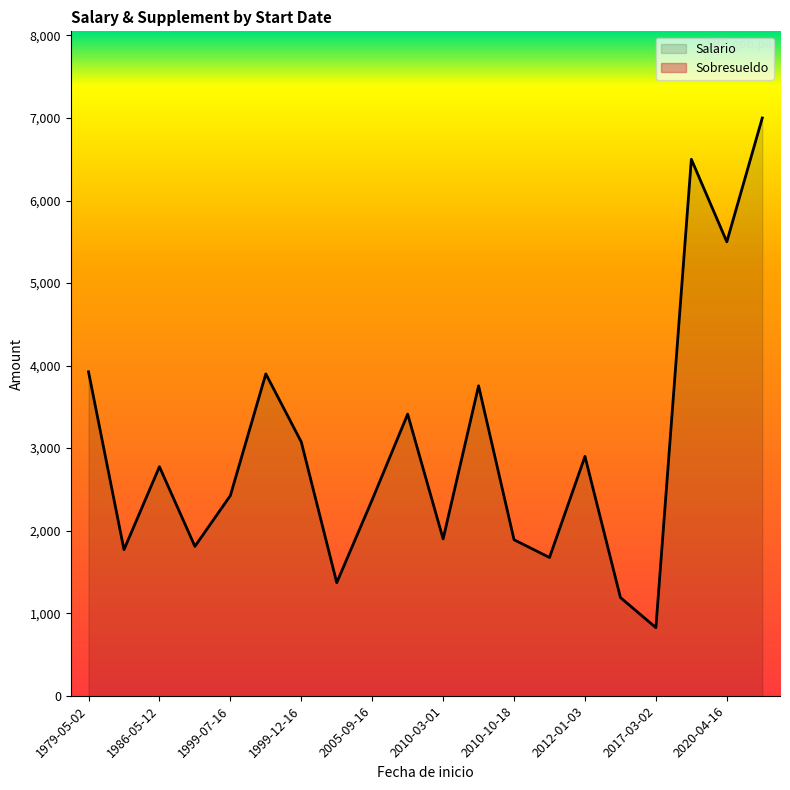

Which series has the largest range (max minus min)?

Salario